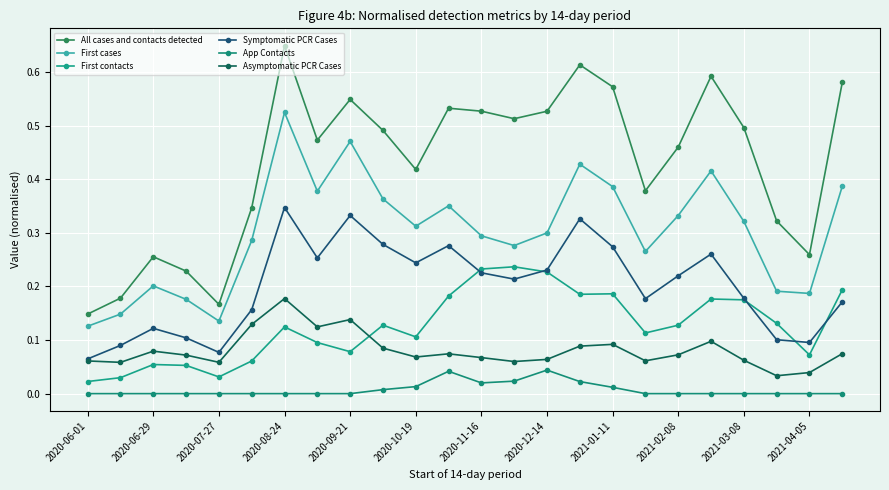

What are all the series names shown in the legend?

All cases and contacts detected, First cases, First contacts, Symptomatic PCR Cases, App Contacts, Asymptomatic PCR Cases